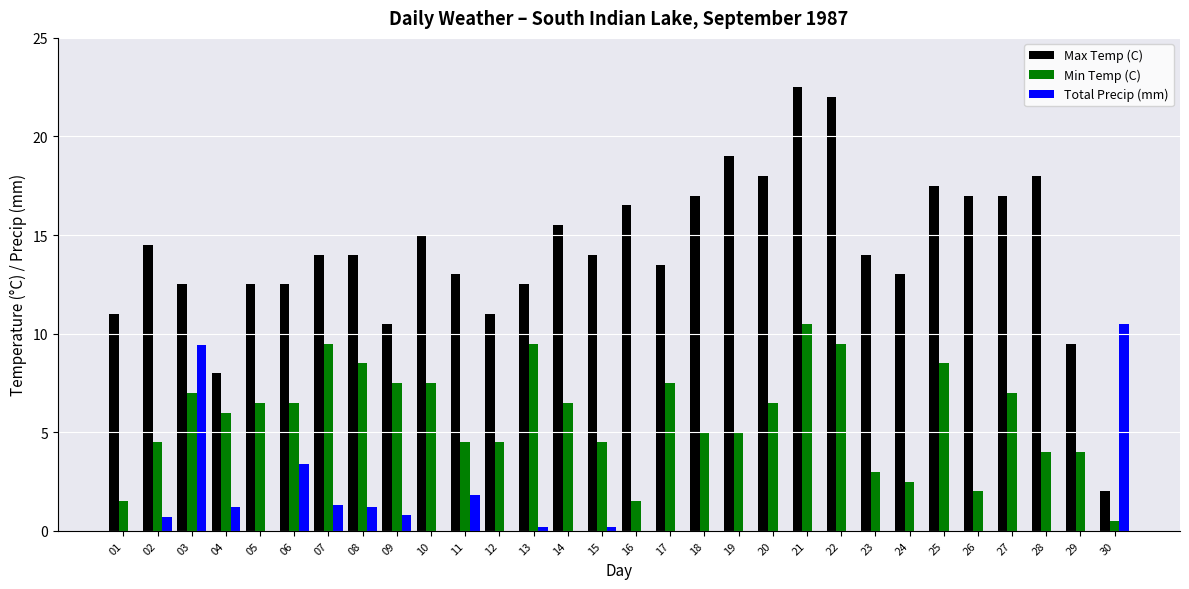

The value of Min Temp (C) at 20 is 3.7. True or false?

False